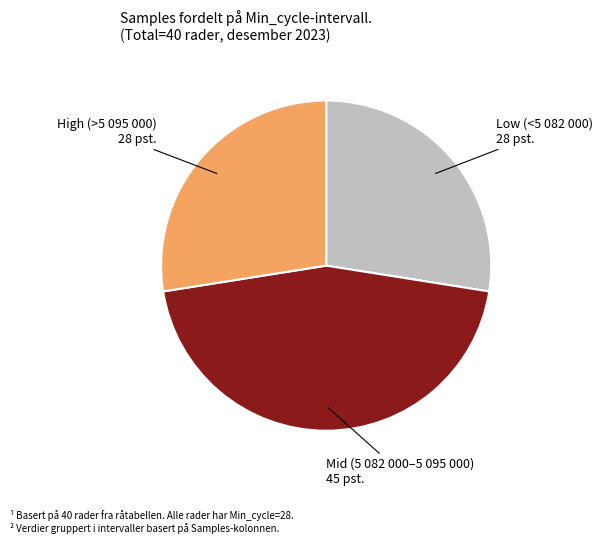

How many segments does this pie chart have?

3